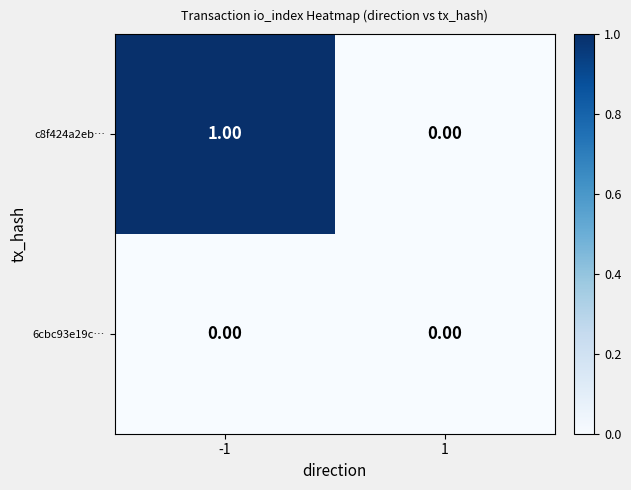

List the series in order of their overall mean, lowest first.

6cbc93e19c…, c8f424a2eb…